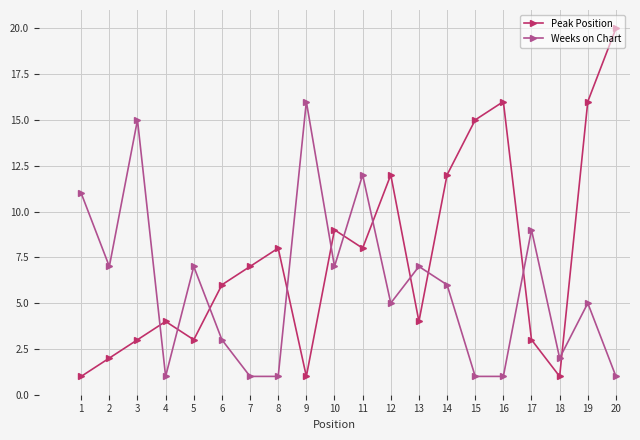

What is the sum of all Weeks on Chart values?

118